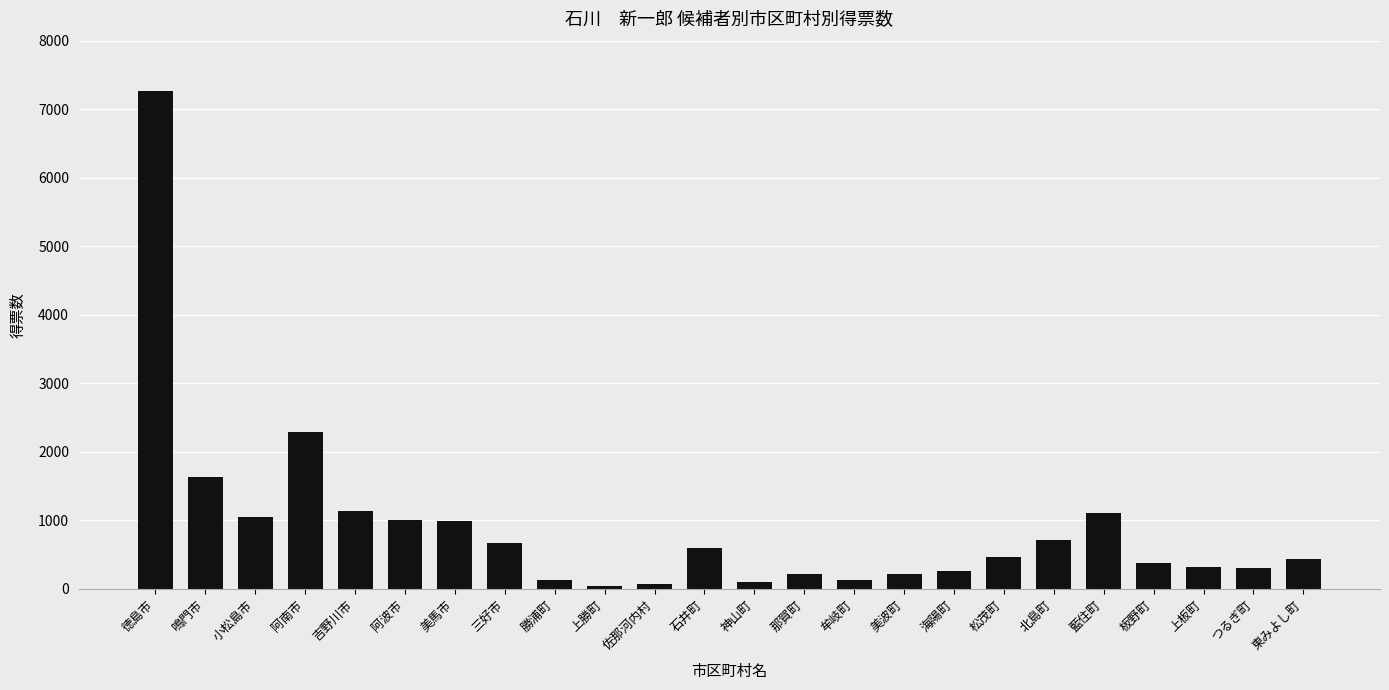

At which label is the value closest to 3659?

阿南市